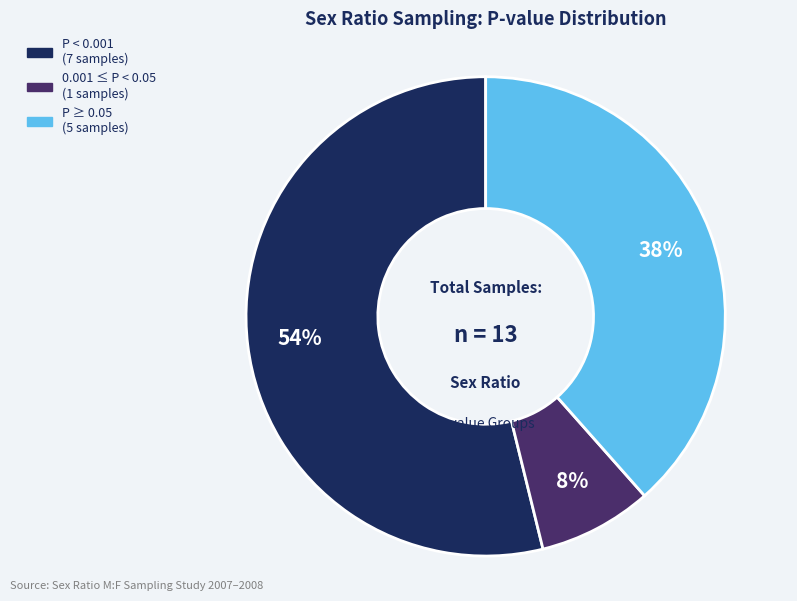

To the nearest percent, what is the difference between the largest and smallest slice percentages?

46%